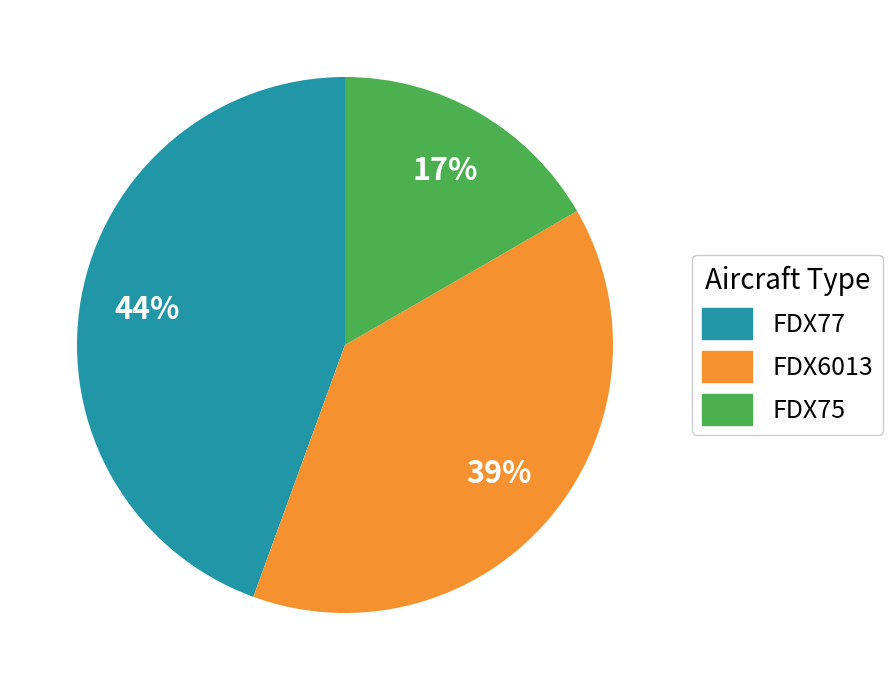

Which slice is the largest?

FDX77